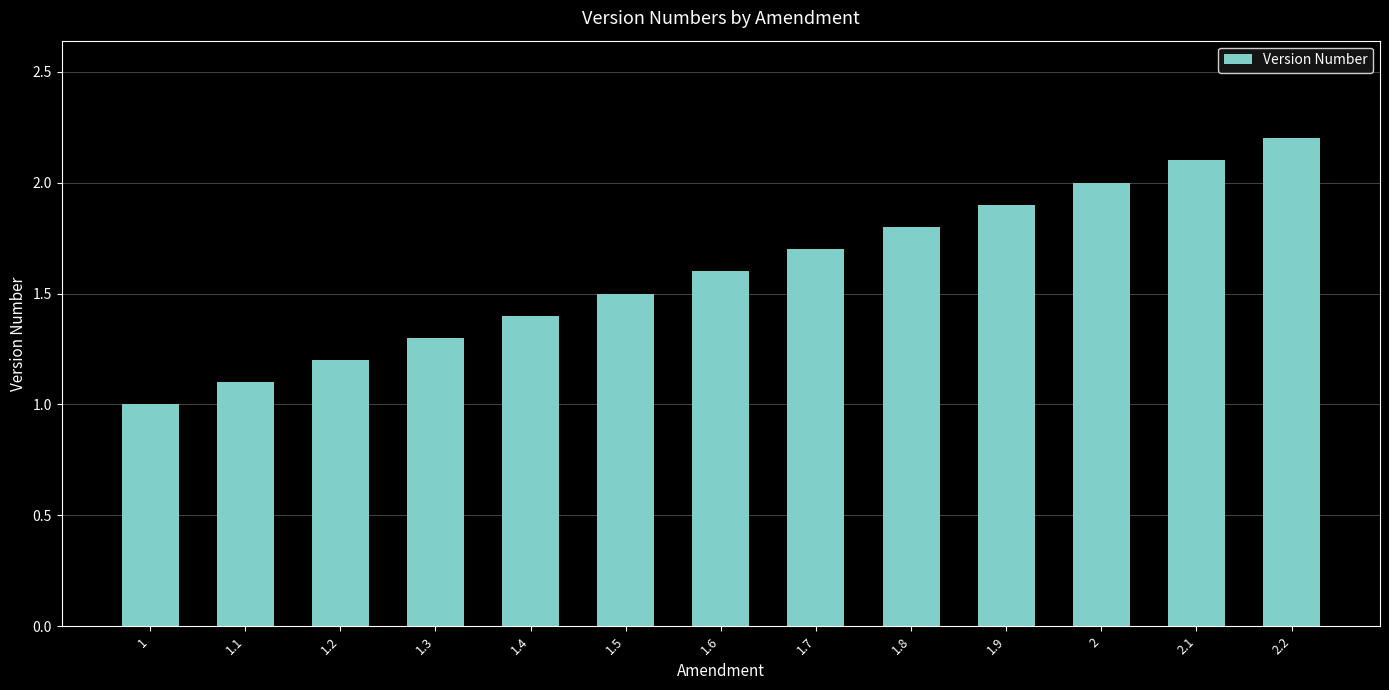

What is the sum of the values at 2 and 2.1?

4.1